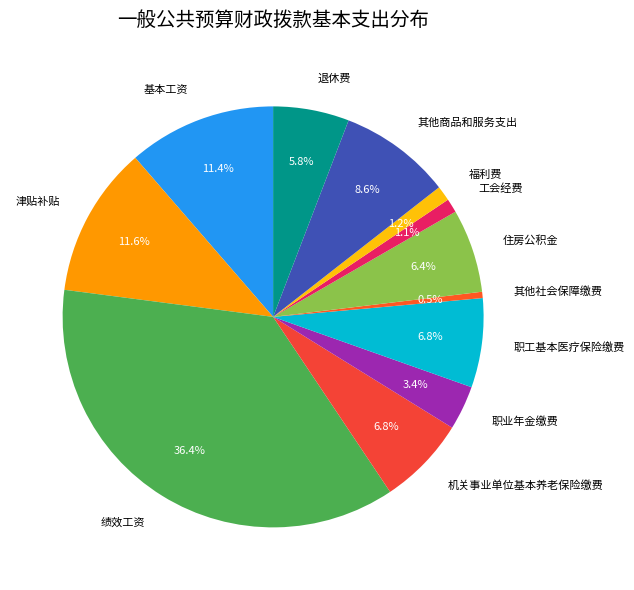

Is it true that 职工基本医疗保险缴费 is 13% of the pie?

False